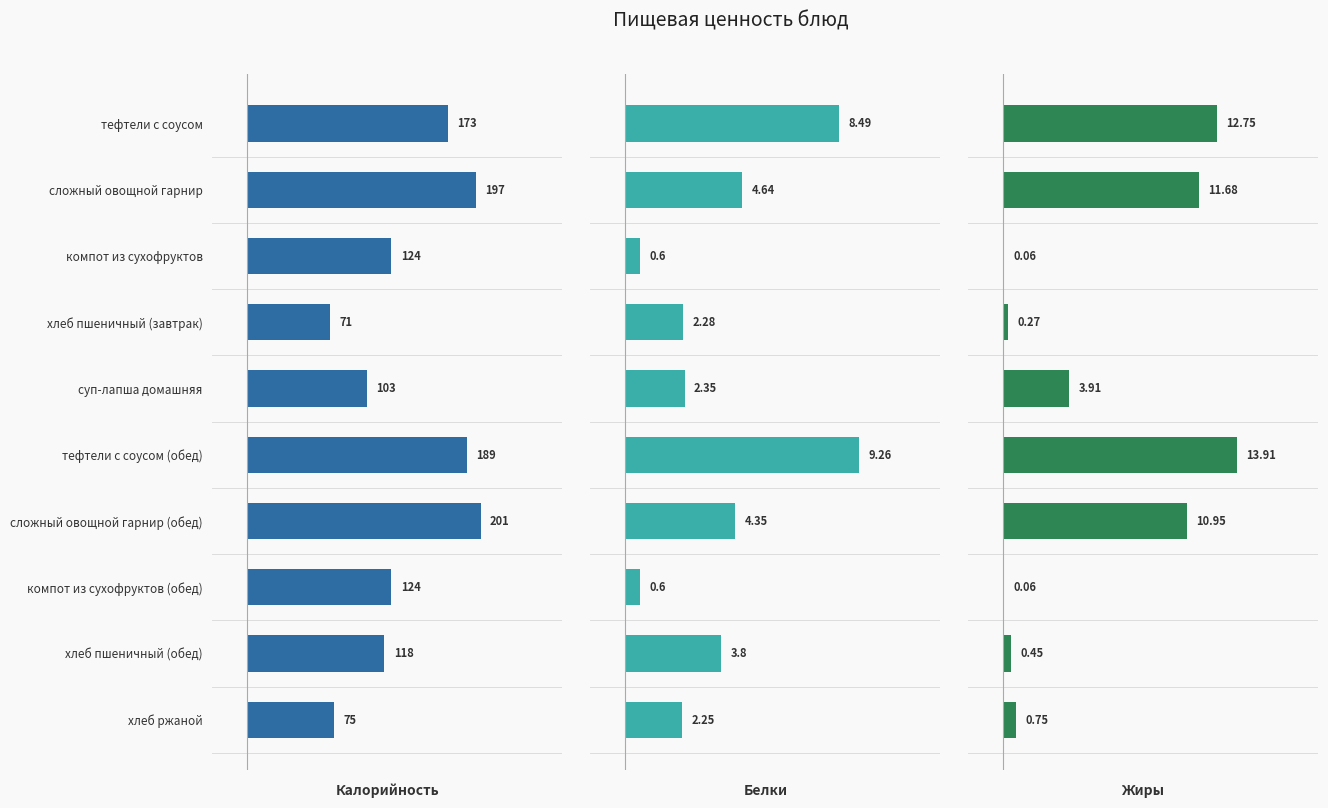

Are the bars grouped side by side (vs. stacked)?

Yes